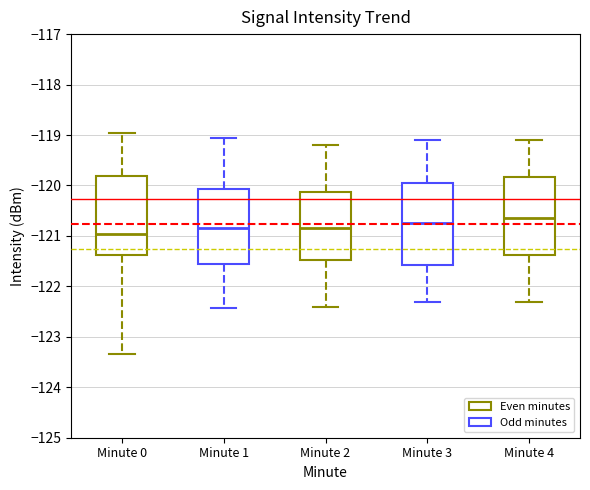

Reading left to right, read every box against the y-axis: the position of its median line, the range the box covers, and the ends of its whiskers. The values are not printed on the chart, so give them approximately, as read against the axis.

Minute 0: median -121.0, box -121.4 to -119.8, whiskers -123.3 to -119.0
Minute 1: median -120.8, box -121.6 to -120.1, whiskers -122.4 to -119.1
Minute 2: median -120.8, box -121.5 to -120.1, whiskers -122.4 to -119.2
Minute 3: median -120.7, box -121.6 to -119.9, whiskers -122.3 to -119.1
Minute 4: median -120.6, box -121.4 to -119.8, whiskers -122.3 to -119.1